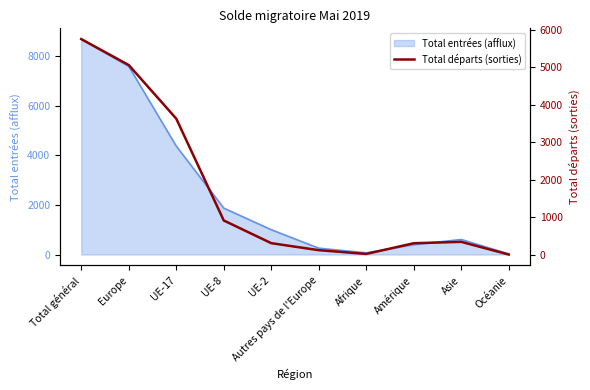

Is it true that Total entrées (afflux) equals 7589 at Europe?

True